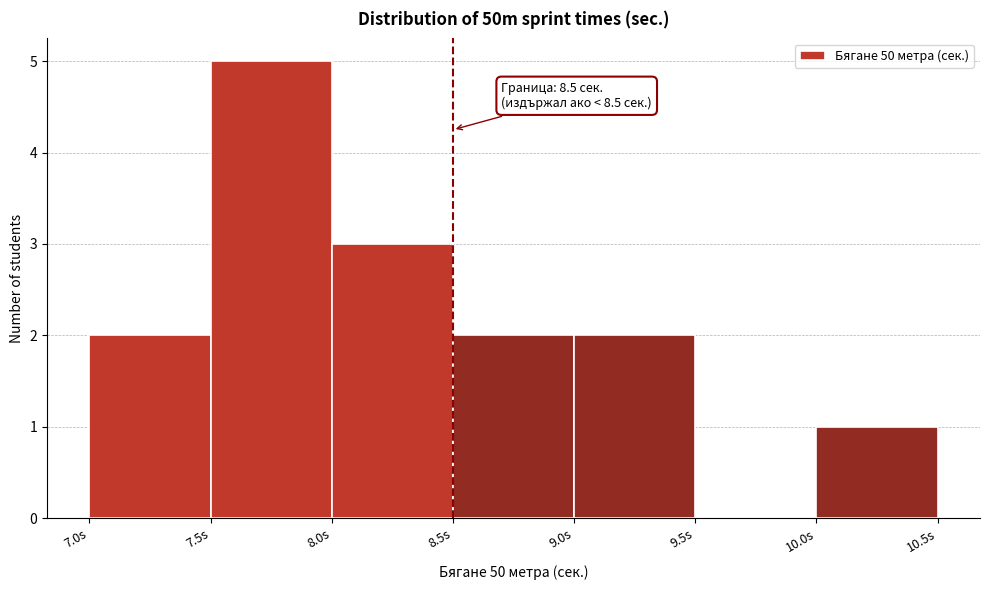

Which range on the x-axis has the tallest bar?

7.5 to 8.0